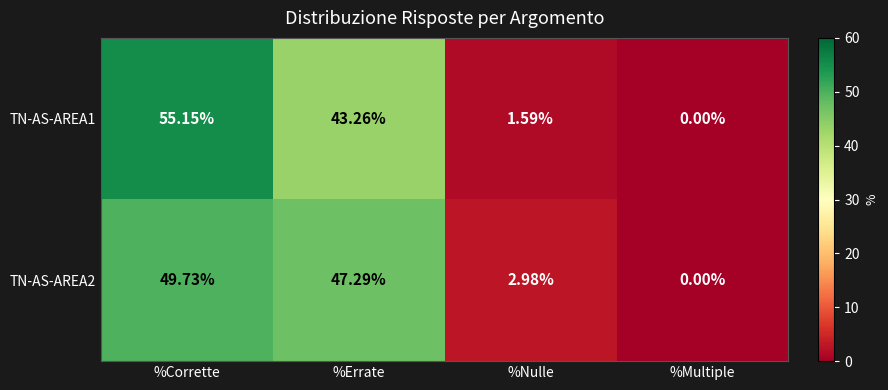

Between %Corrette and %Multiple, which series saw the biggest shift?

TN-AS-AREA1